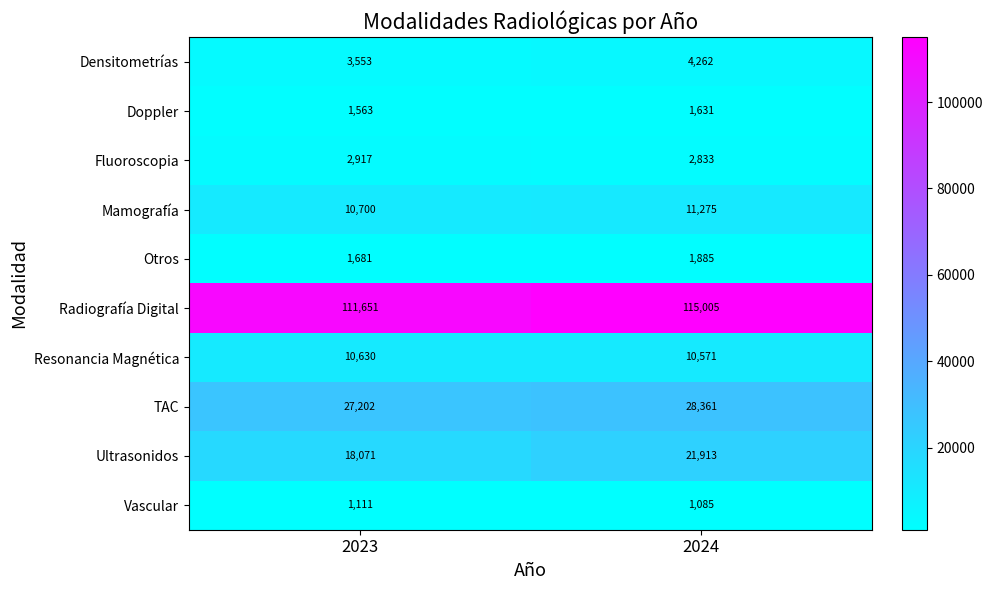

Reading right to left, transcribe all the data shown in this chart.

Densitometrías: 2024=4262	2023=3553
Doppler: 2024=1631	2023=1563
Fluoroscopia: 2024=2833	2023=2917
Mamografía: 2024=11275	2023=10700
Otros: 2024=1885	2023=1681
Radiografía Digital: 2024=115005	2023=111651
Resonancia Magnética: 2024=10571	2023=10630
TAC: 2024=28361	2023=27202
Ultrasonidos: 2024=21913	2023=18071
Vascular: 2024=1085	2023=1111